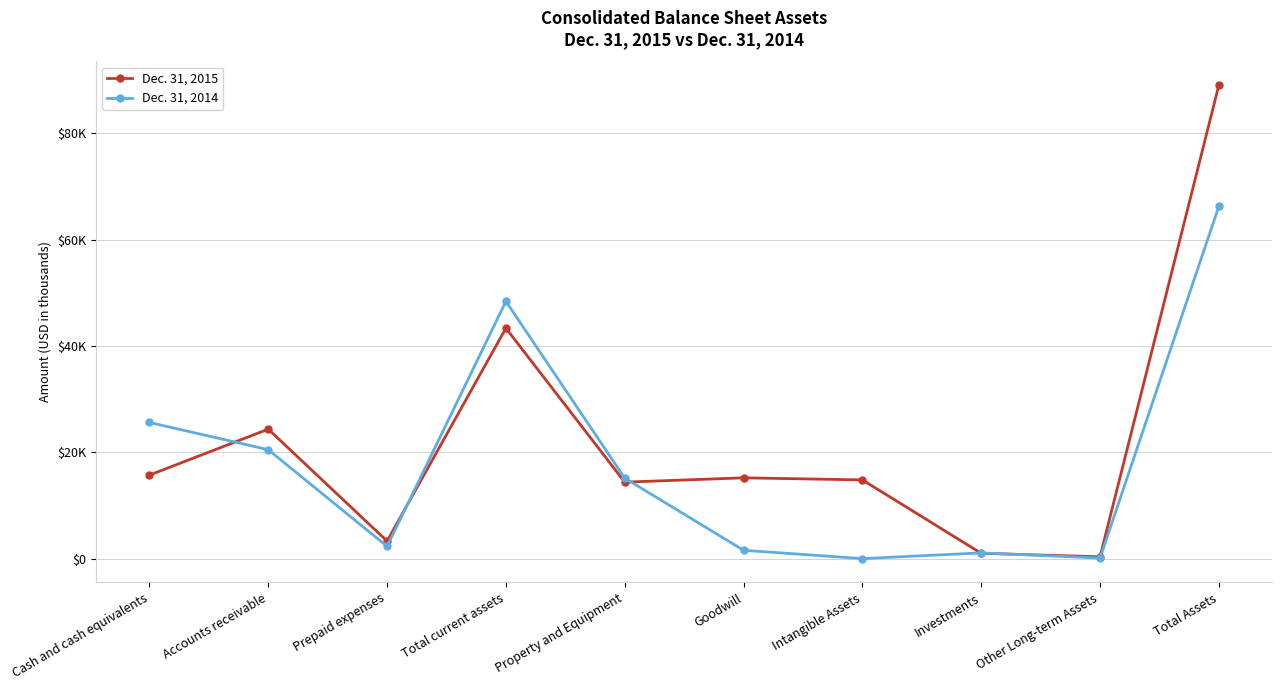

Between which two adjacent categories do Dec. 31, 2015 and Dec. 31, 2014 first intersect?

Cash and cash equivalents and Accounts receivable